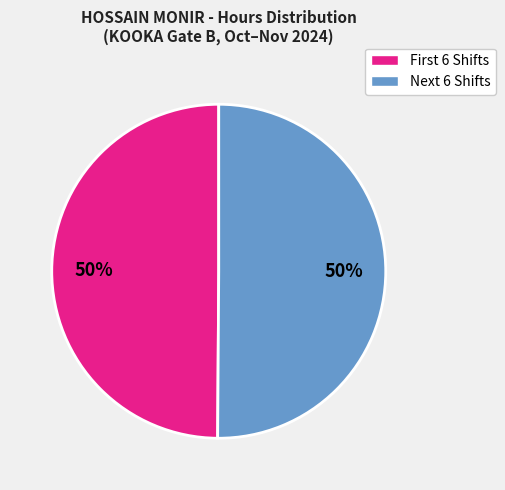

How many segments does this pie chart have?

2